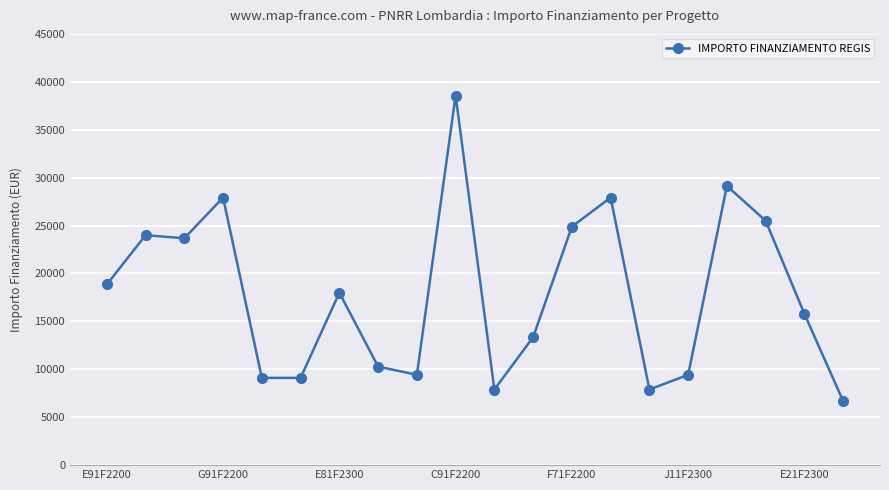

What is the value of the 16th point from the left?

9427